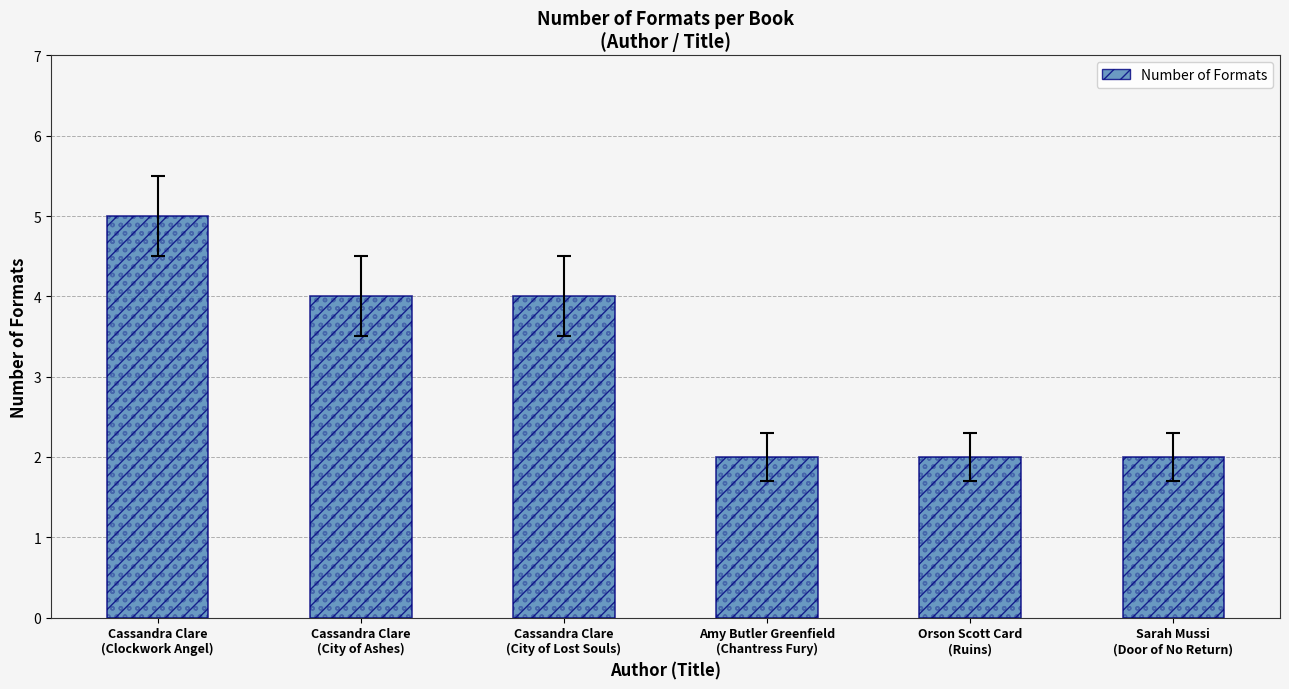

True or false: the data shows 2 at Sarah Mussi
(Door of No Return).

True